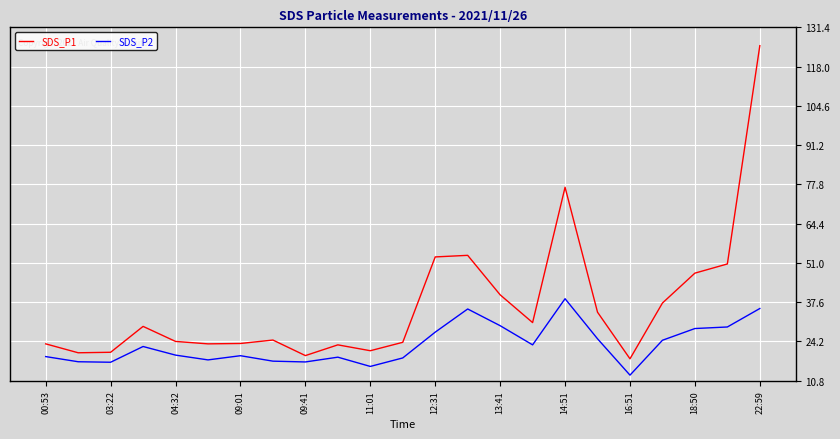

Which series has the largest range (max minus min)?

SDS_P1